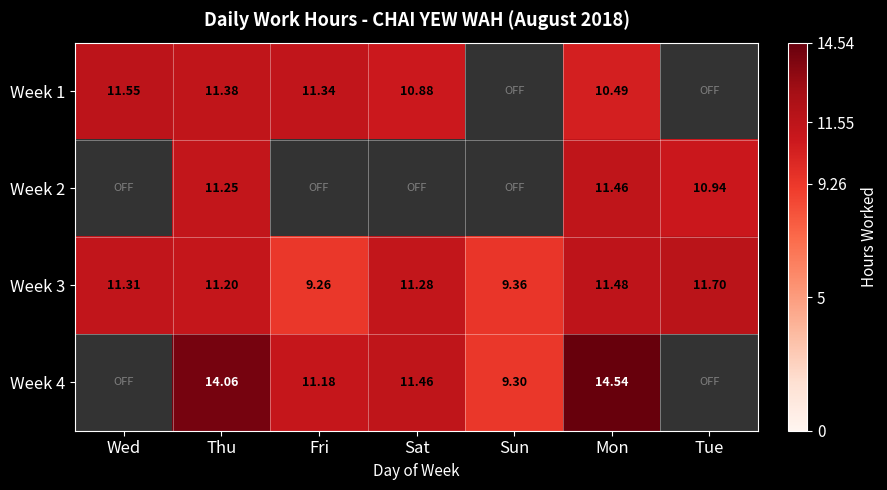

At which label does Week 3 first exceed 11?

Wed